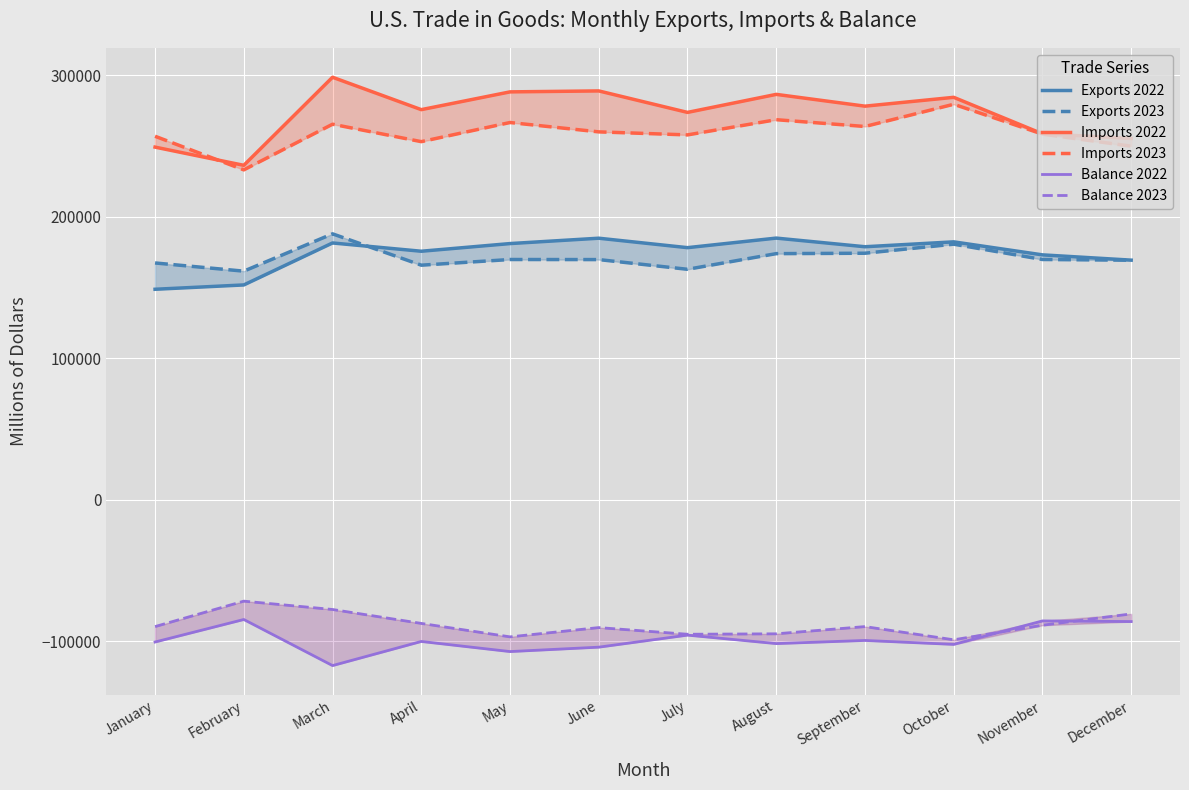

How many interior local peaks does the Balance 2023 series have?

3